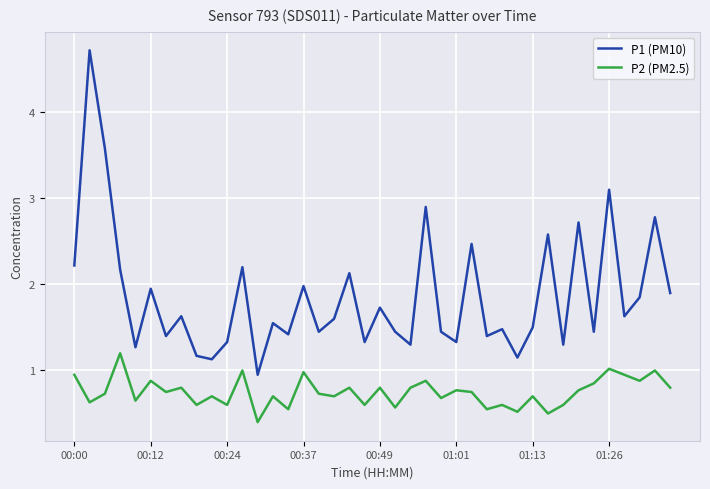

Which series has the largest range (max minus min)?

P1 (PM10)